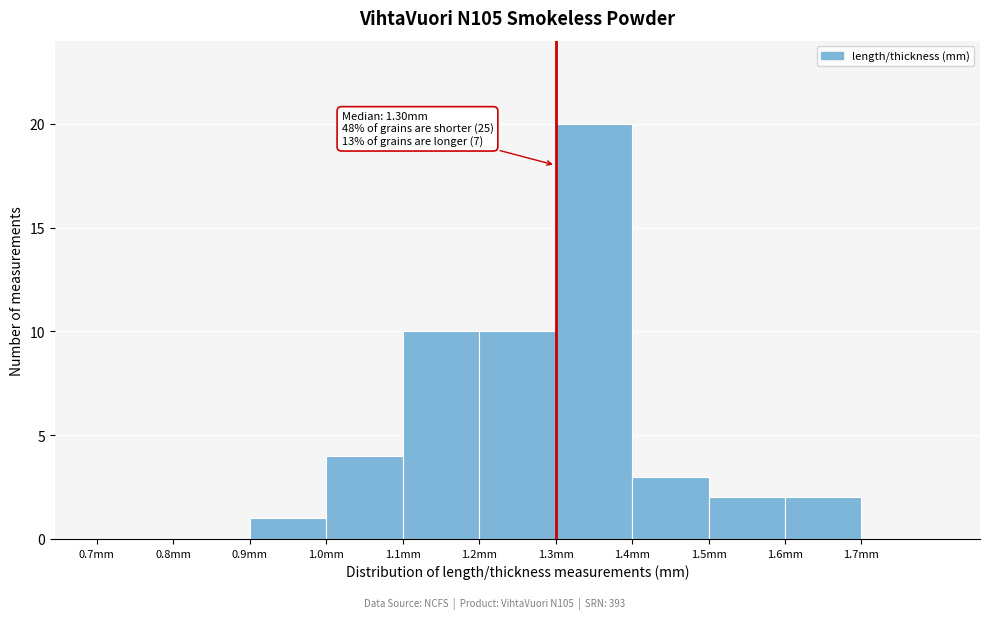

Over which range of the x-axis is the bar tallest?

1.3 to 1.4